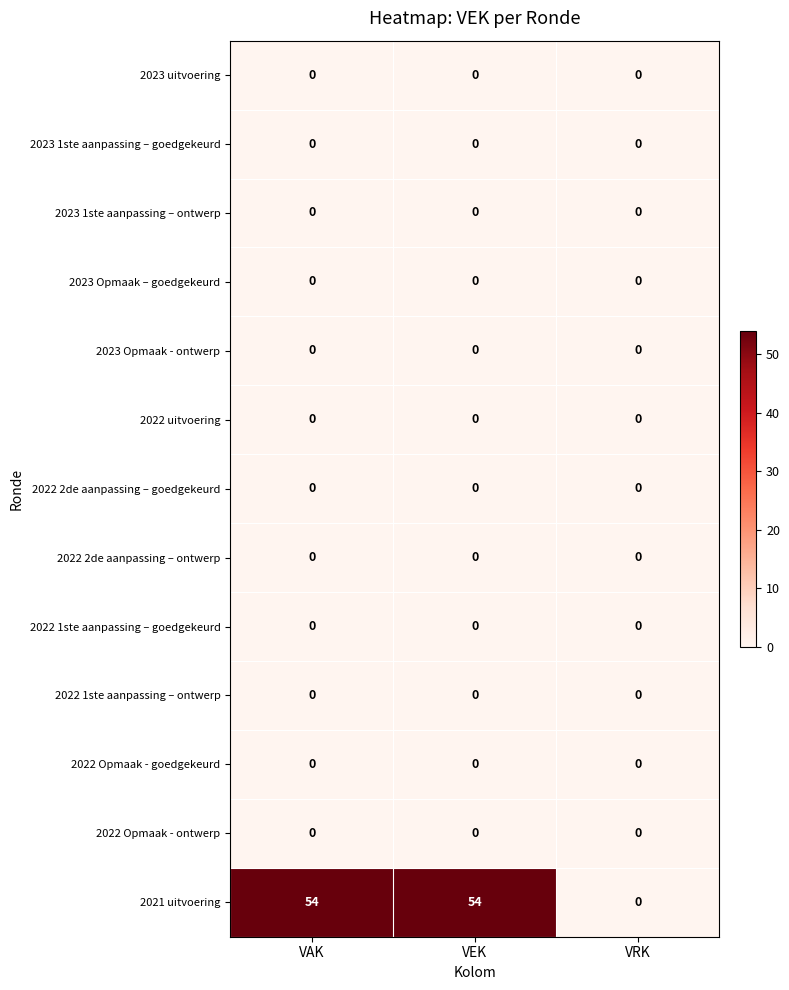

What is the difference between the highest and lowest values at VAK?

54